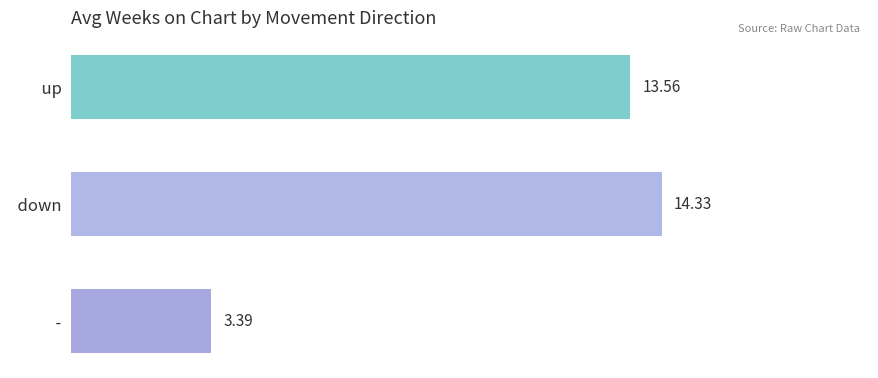

At which category does the chart reach its minimum across all series?

  -